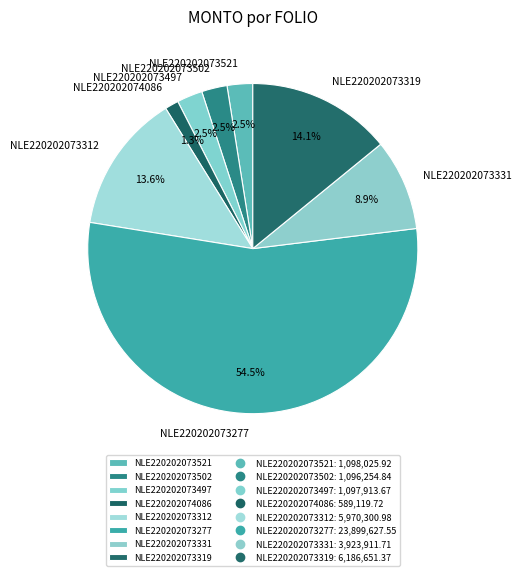

Count the number of slices in the pie.

8